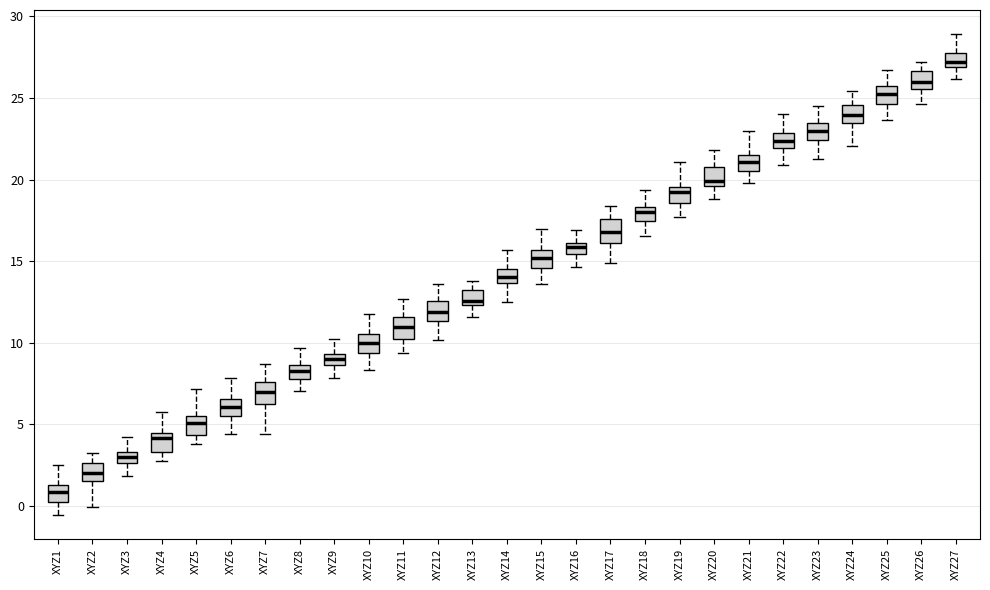

Which box's median line is the lowest?

XYZ1